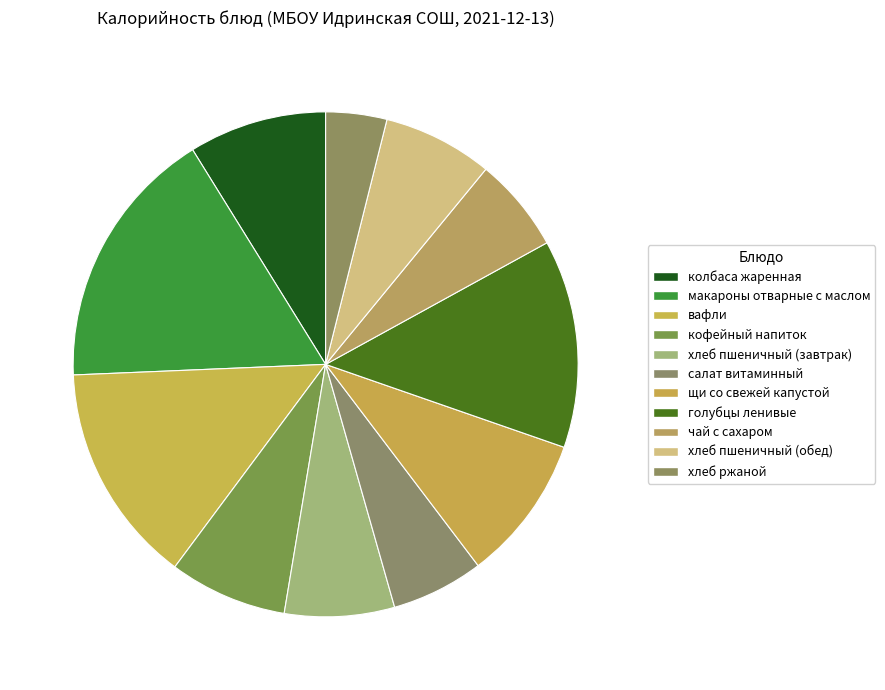

How many segments does this pie chart have?

11